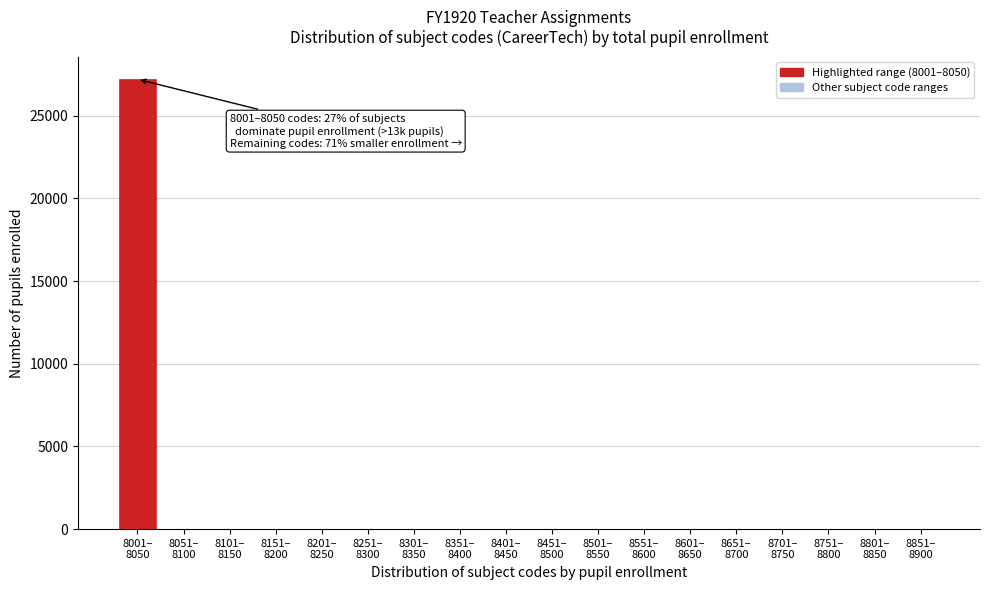

What is the greatest value displayed?

27207